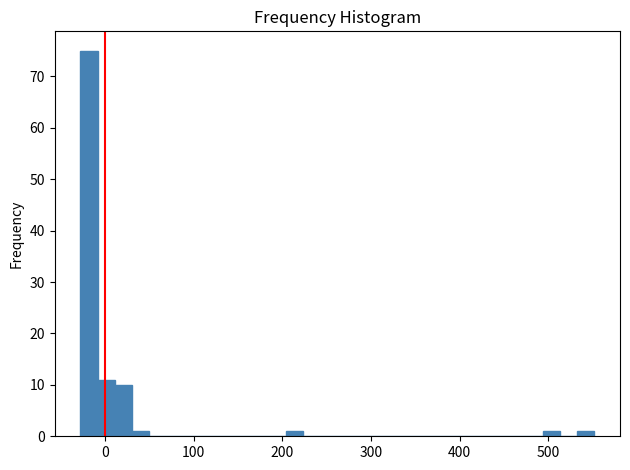

Around what value on the x-axis is the tallest bar? Give the approximate position of its centre, as read against the axis.

-20